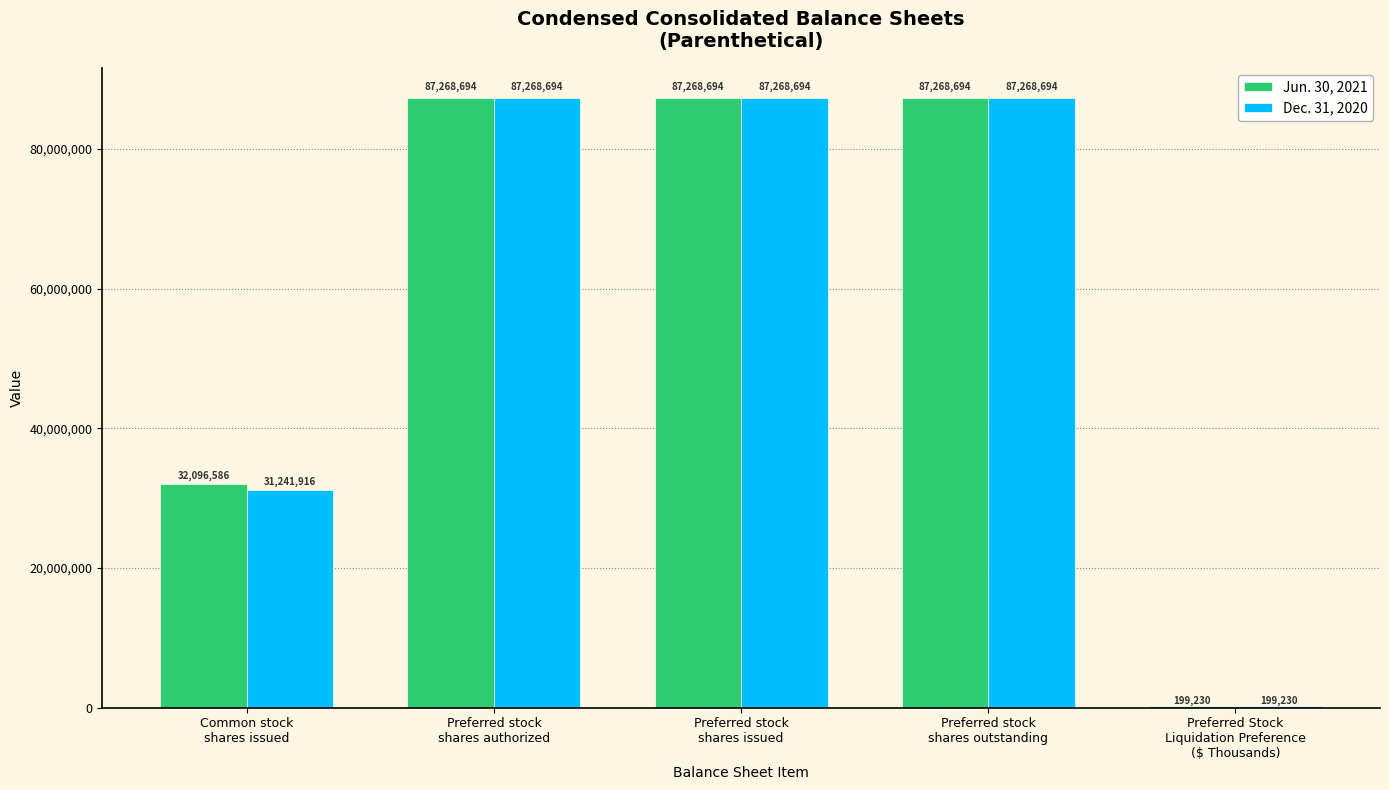

What is the sum of the Dec. 31, 2020 values at Preferred stock
shares authorized and Preferred stock
shares issued?

174537388